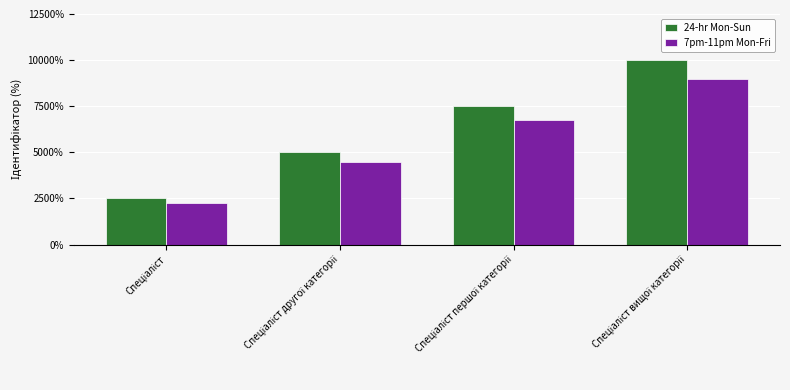

What is the label of the 2nd bar from the left?

Спеціаліст другої категорії